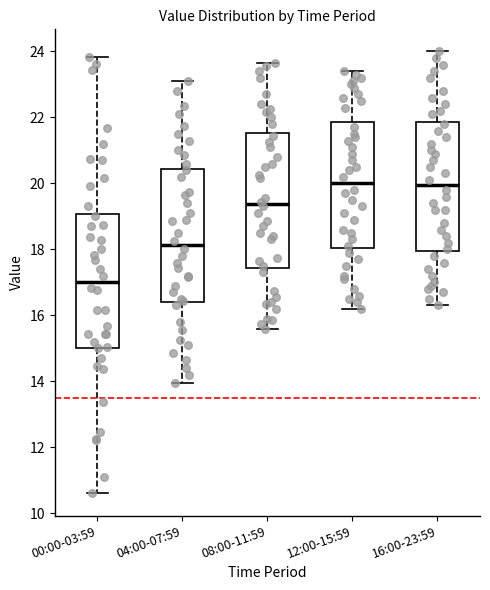

Reading left to right, transcribe this box plot: for each box, give where its median line is, the range the box spans, and where its two whiskers end, as read against the y-axis. The values are not printed on the chart, so give them approximately, as read against the axis.

00:00-03:59: median 17.0, box 15.0 to 19.0, whiskers 10.6 to 23.8
04:00-07:59: median 18.2, box 16.4 to 20.4, whiskers 14.0 to 23.2
08:00-11:59: median 19.4, box 17.4 to 21.6, whiskers 15.6 to 23.6
12:00-15:59: median 20.0, box 18.0 to 21.8, whiskers 16.2 to 23.4
16:00-23:59: median 20.0, box 18.0 to 21.8, whiskers 16.4 to 24.0